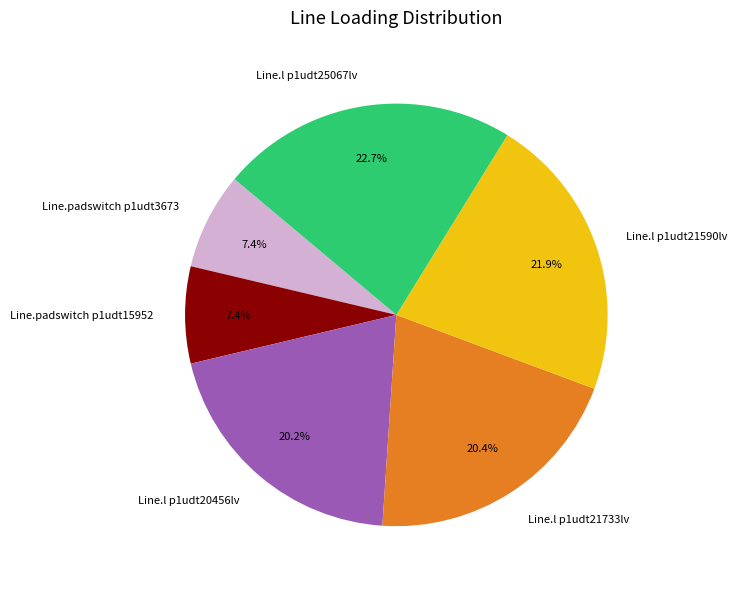

The Line.l p1udt21733lv slice represents 12% of the pie. True or false?

False